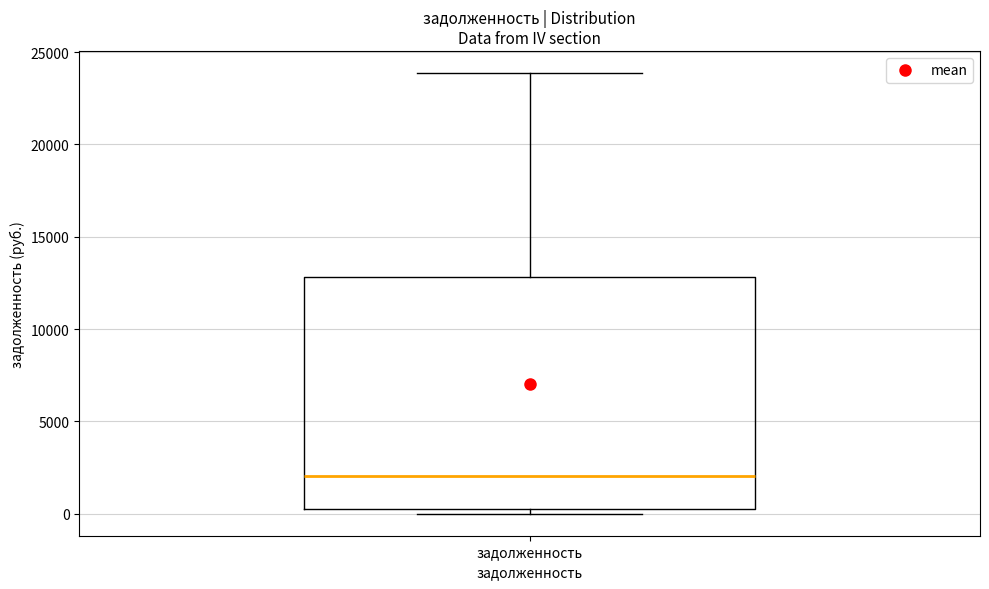

Read this box plot against the y-axis: the position of the median line, the range covered by the box, and the ends of both whiskers. The values are not printed on the chart, so give them approximately, as read against the axis.

median 2000, box 0 to 13000, whiskers 0 (just below the box's lower edge) to 24000